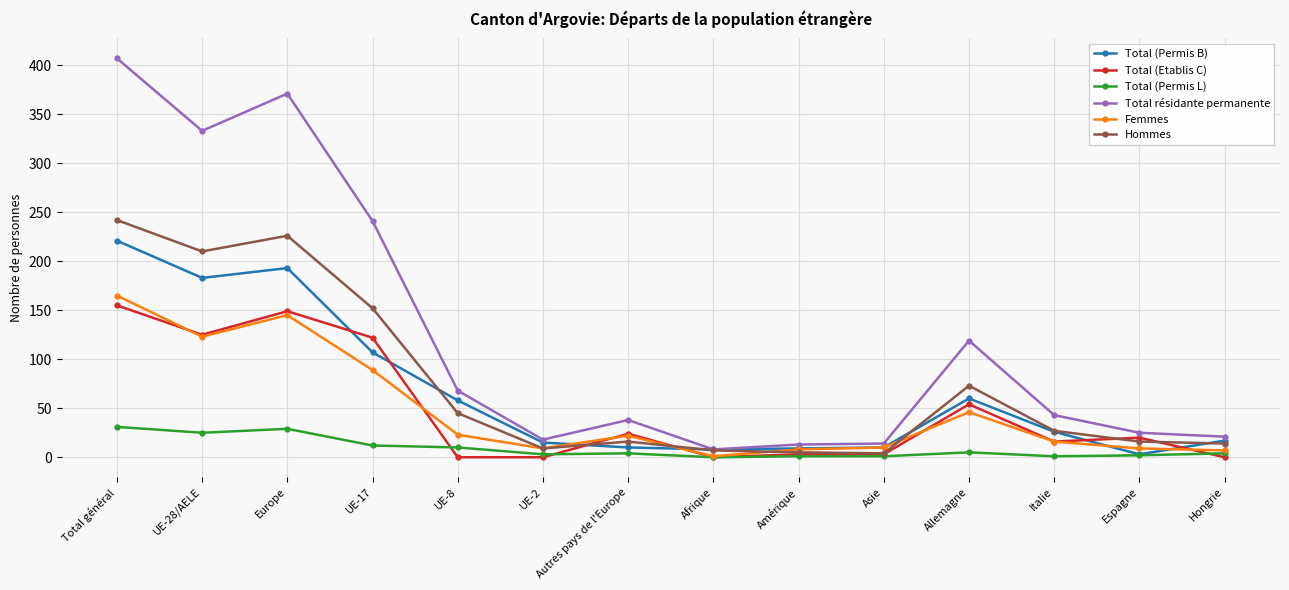

What is the maximum value shown in the chart?

407